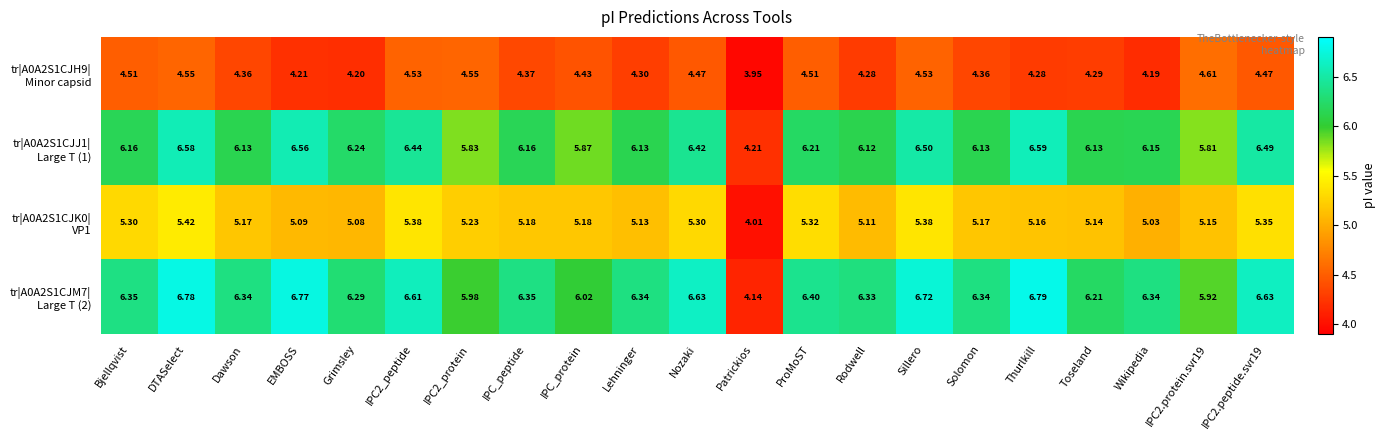

At which category does the chart reach its minimum across all series?

Patrickios